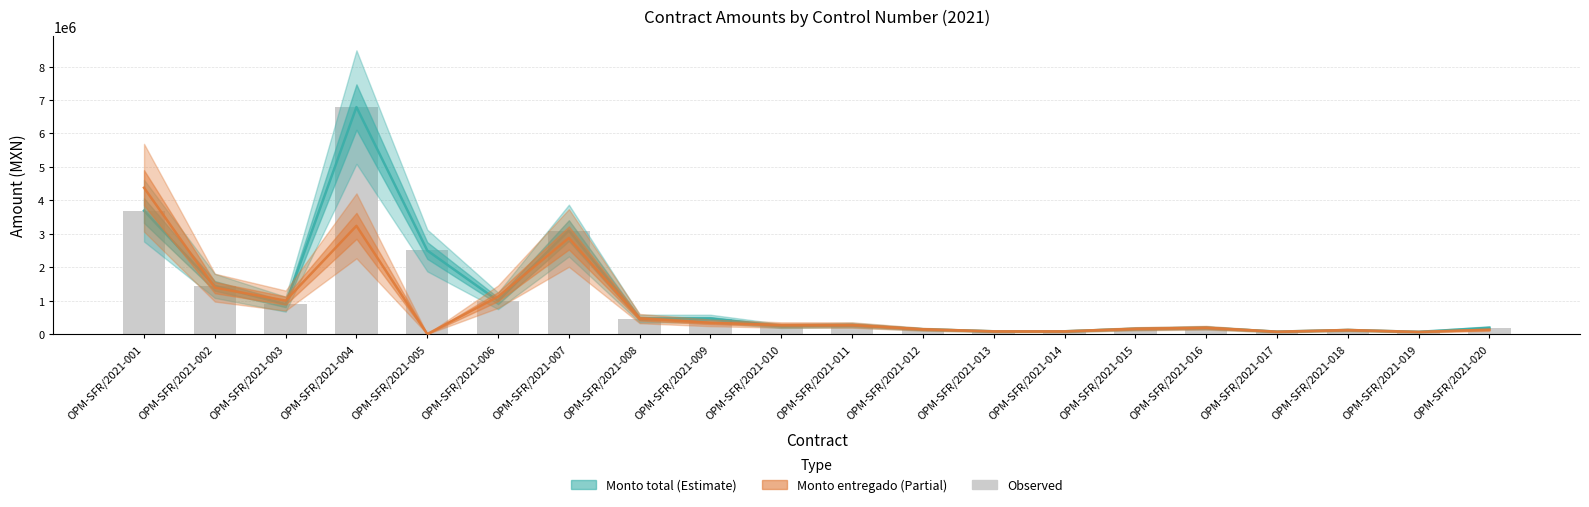

Which category has the highest value across all series?

OPM-SFR/2021-004